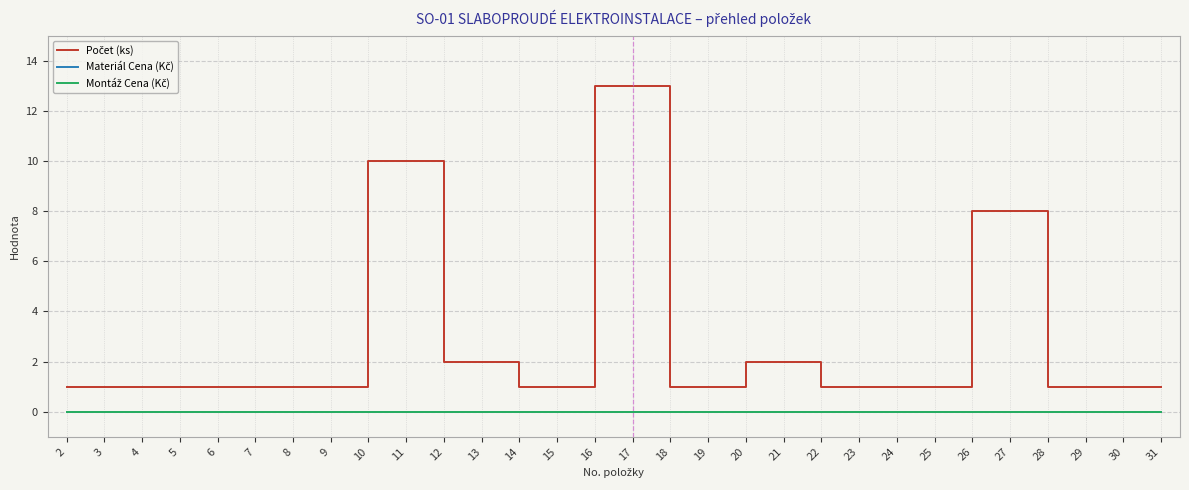

True or false: Montáž Cena (Kč) and Počet (ks) cross at least once.

False